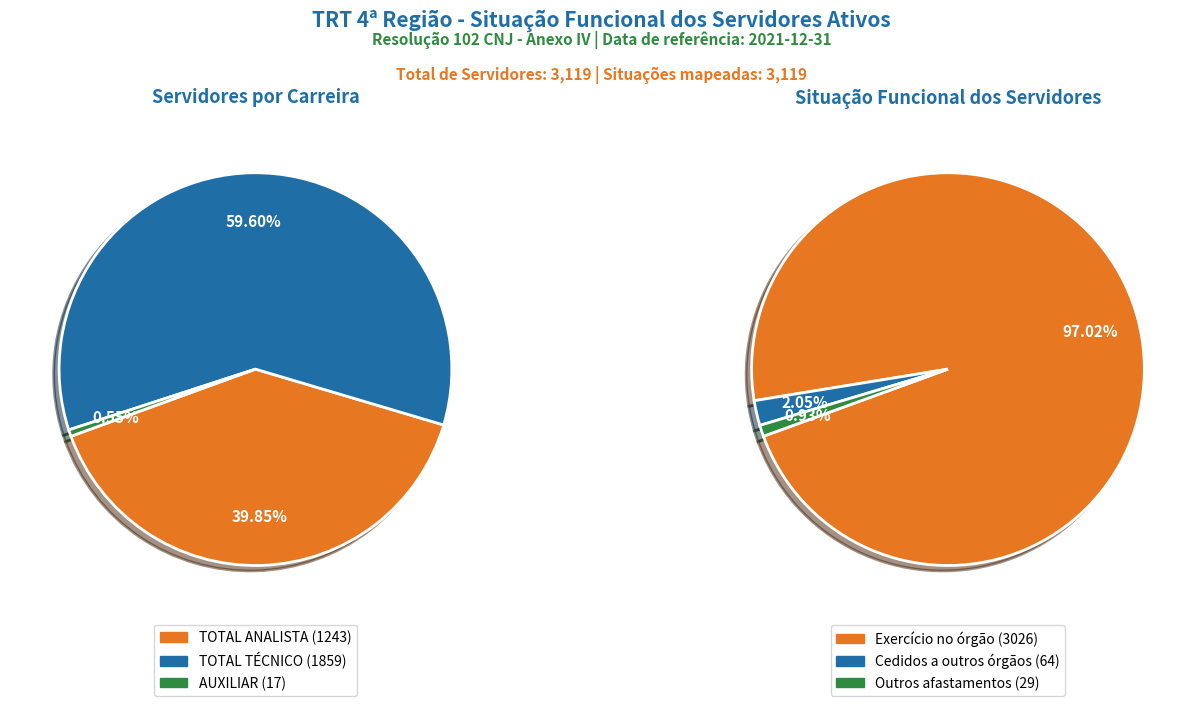

At TOTAL TÉCNICO, list the series in order from smallest to largest.

Outros afastamentos, Cedidos a outros órgãos, Exercício no órgão